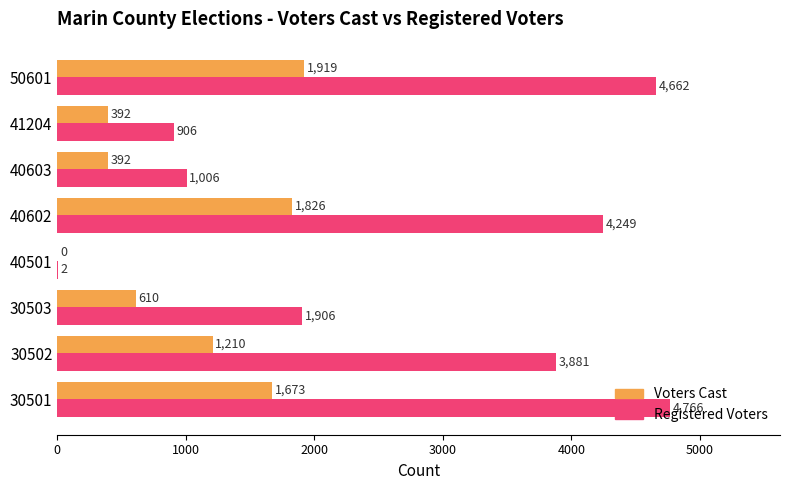

Between 40602 and 40603, which series saw the biggest shift?

Registered Voters